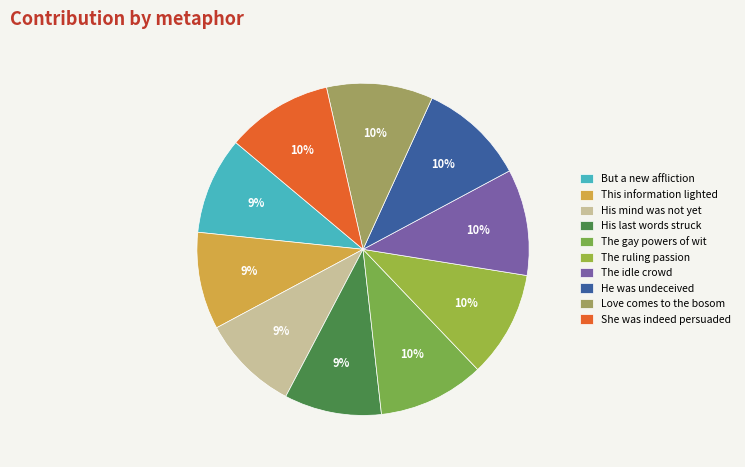

How many slices are in this pie chart?

10